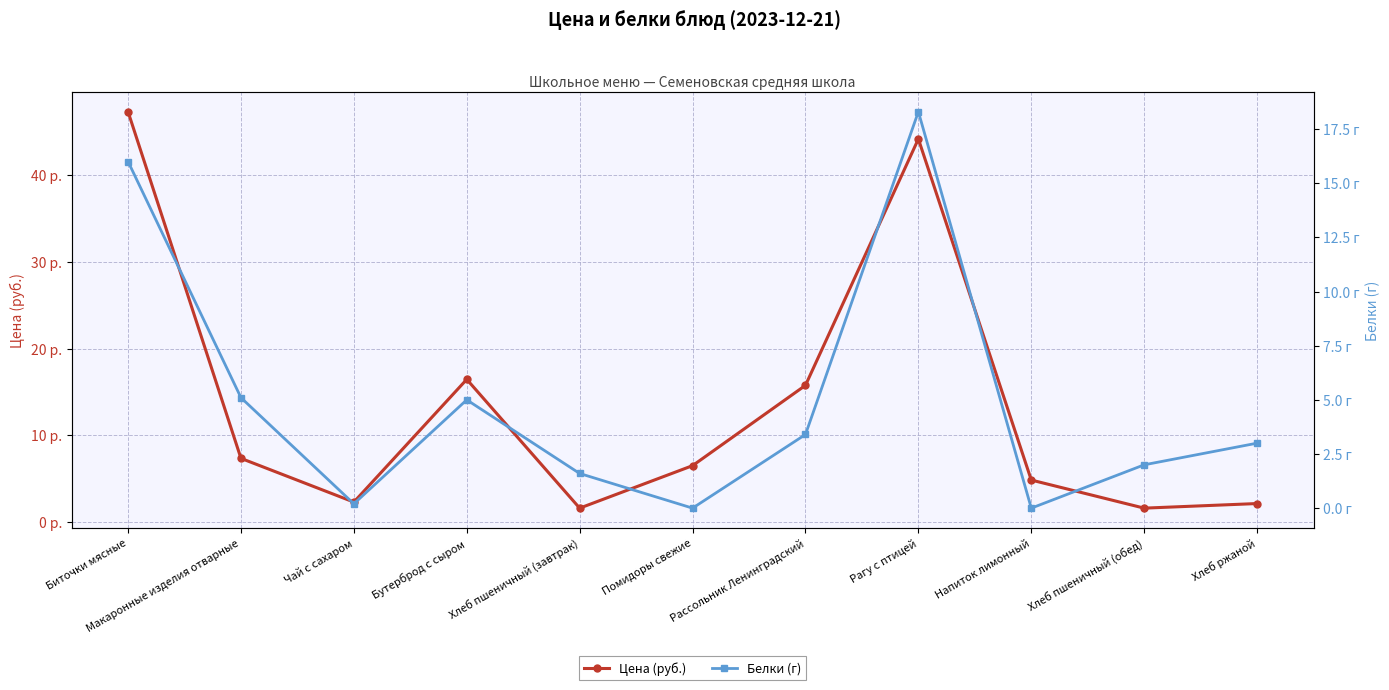

What is the average value of the Цена (руб.) series?

13.6